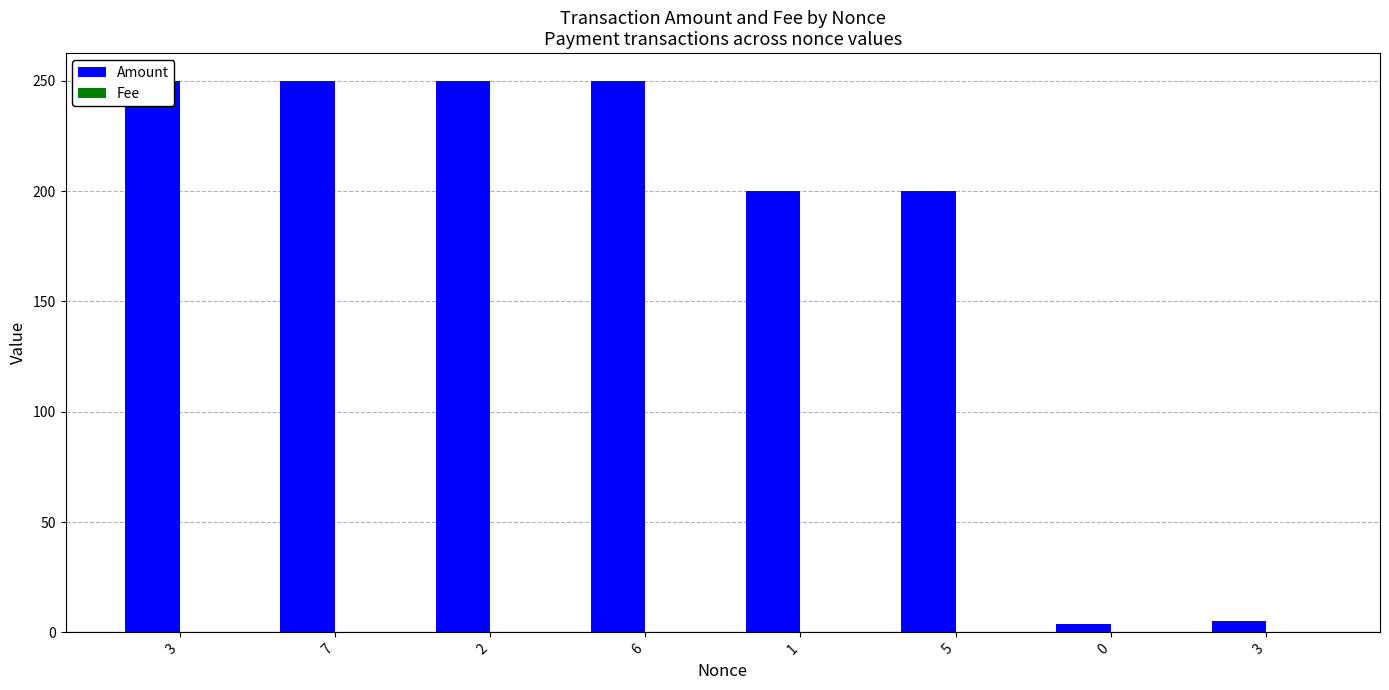

Rank the series at 2 from lowest to highest value.

Fee, Amount